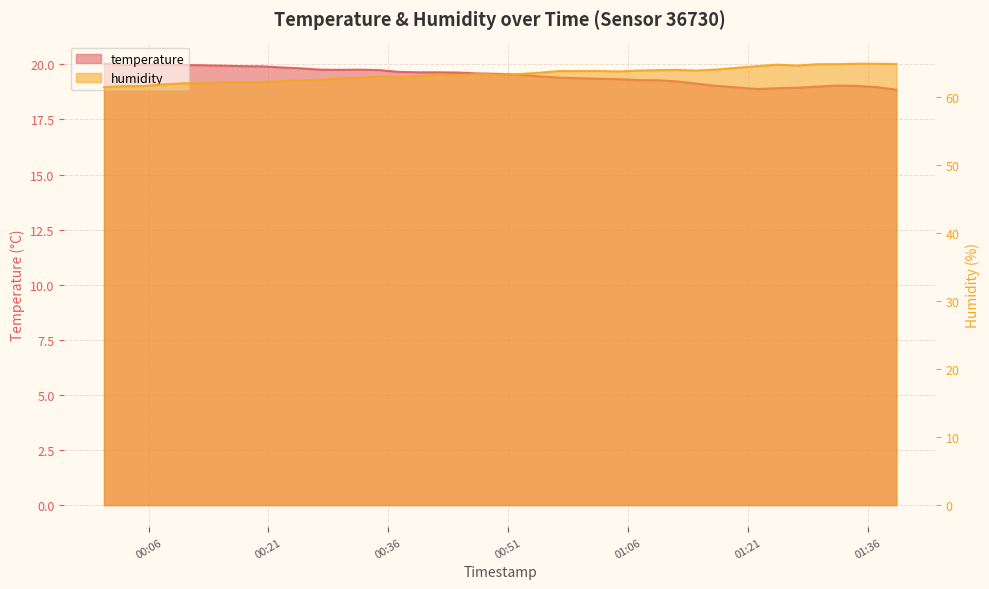

What is the spread (max minus min) of values at 2023-07-13T00:47:04?

43.9